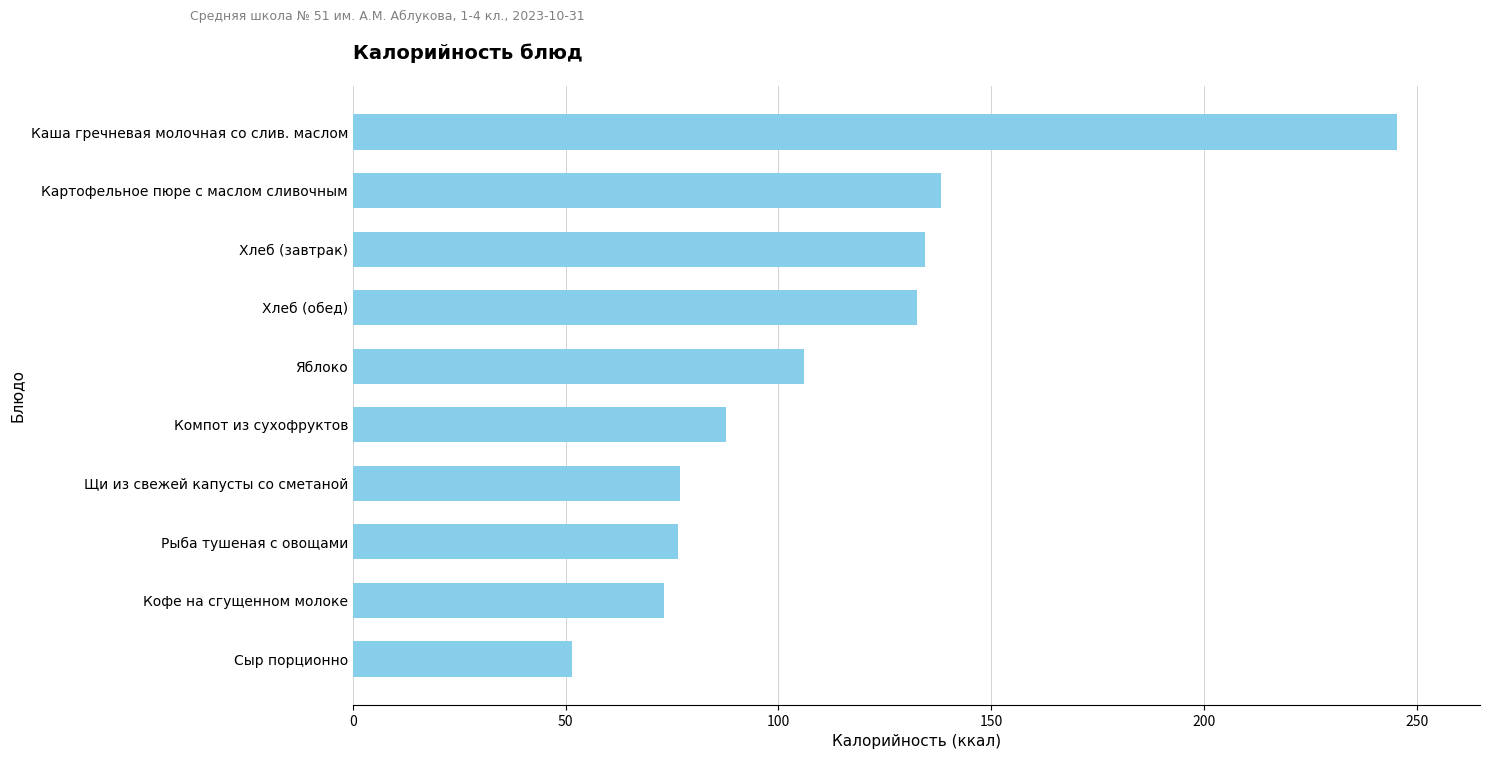

Which label corresponds to the largest value in the chart?

Каша гречневая молочная со слив. маслом